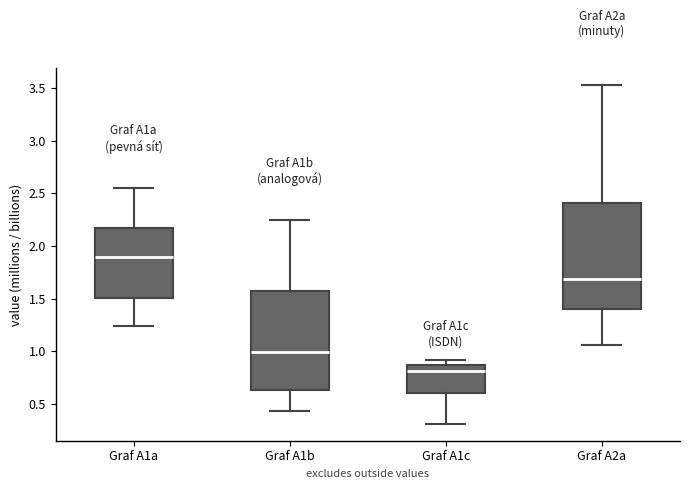

Reading left to right, read every box against the y-axis: the position of its median line, the range the box covers, and the ends of its whiskers. The values are not printed on the chart, so give them approximately, as read against the axis.

Graf A1a: median 1.90, box 1.50 to 2.15, whiskers 1.25 to 2.55
Graf A1b: median 1.00, box 0.65 to 1.55, whiskers 0.45 to 2.25
Graf A1c: median 0.80, box 0.60 to 0.85, whiskers 0.30 to 0.90
Graf A2a: median 1.70, box 1.40 to 2.40, whiskers 1.05 to 3.55